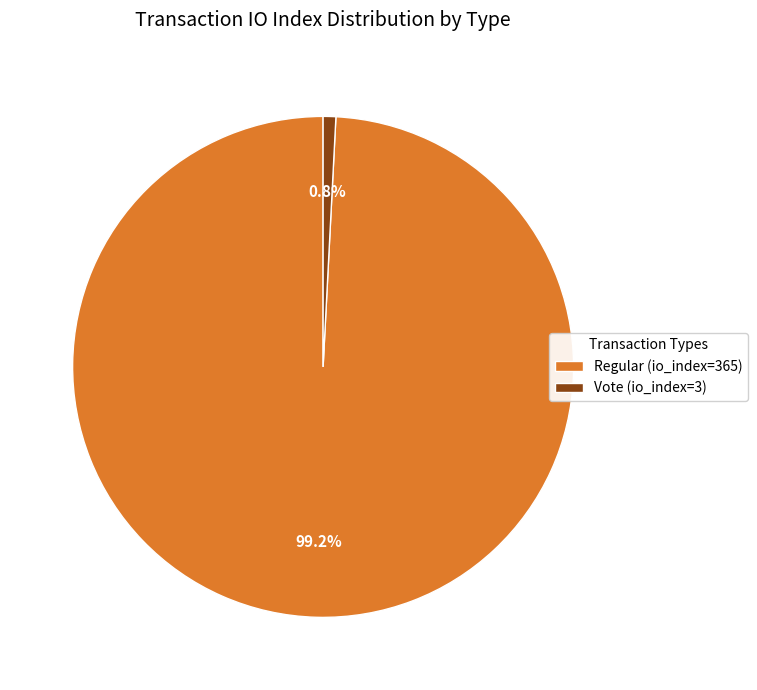

Which slice represents more than half of the pie?

Regular (io_index=365)